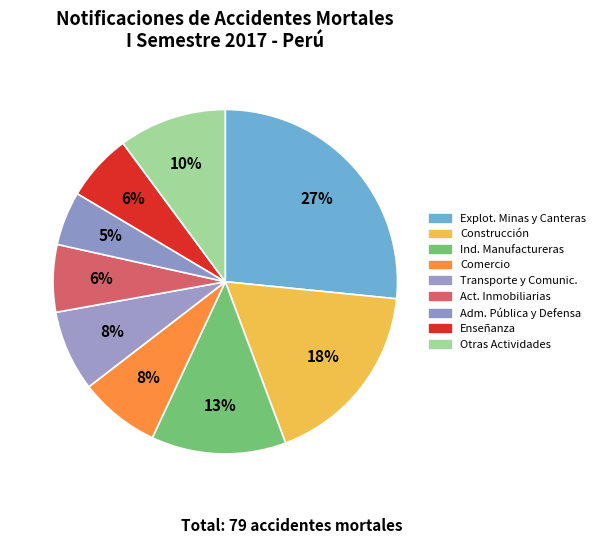

How many slices are in this pie chart?

9